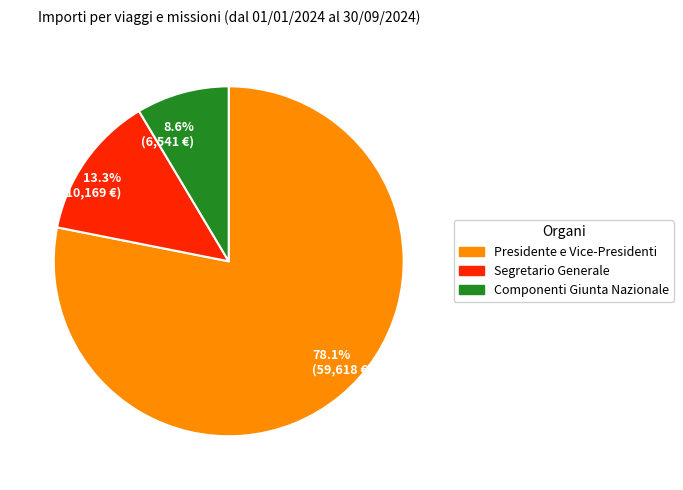

To the nearest percent, what is the combined percentage of Presidente e Vice-Presidenti and Segretario Generale?

91%